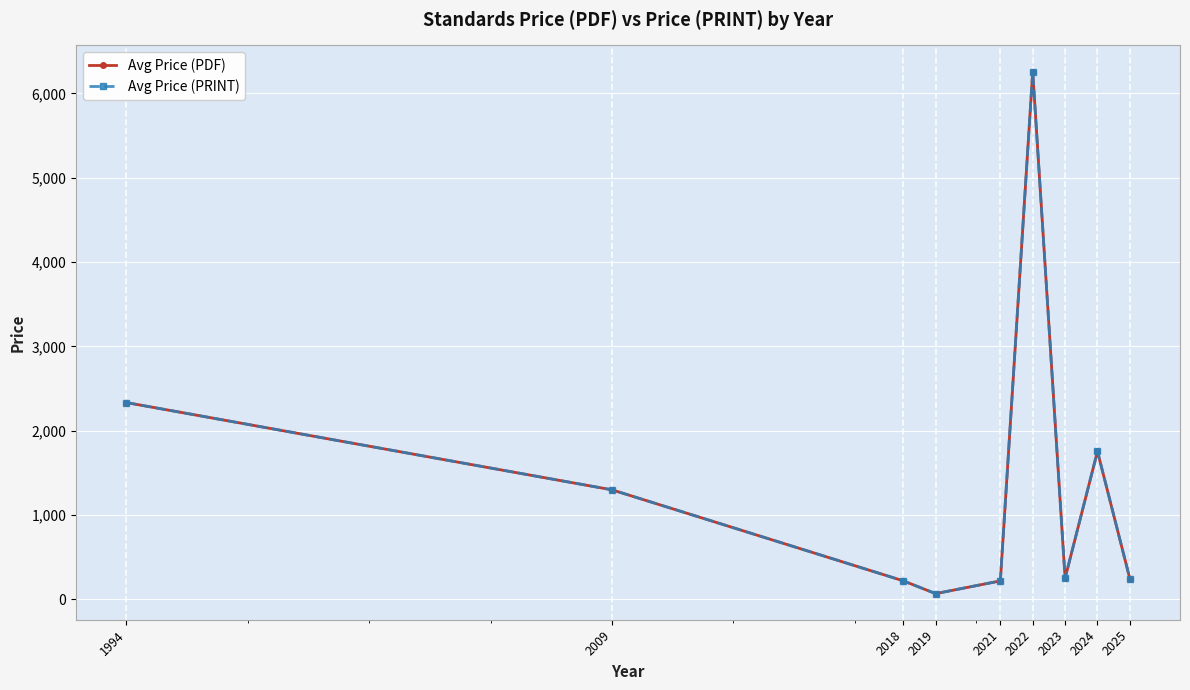

True or false: Avg Price (PDF) and Avg Price (PRINT) intersect in this chart.

False